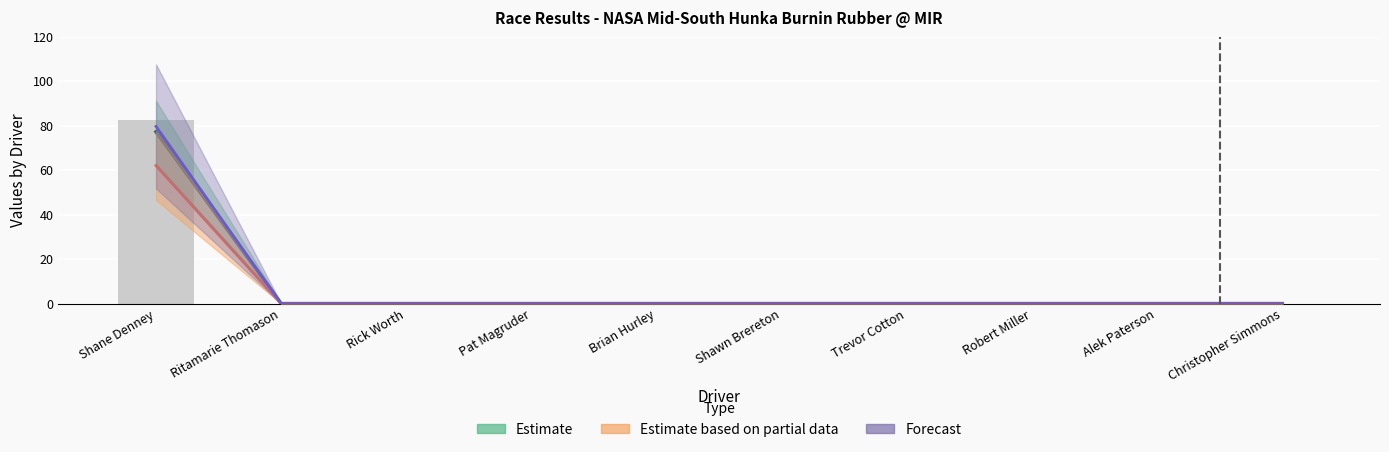

Reading left to right, list all the values displayed in this chart.

Shane Denney=82.5	Ritamarie Thomason=0.0	Rick Worth=0.0	Pat Magruder=0.0	Brian Hurley=0.0	Shawn Brereton=0.0	Trevor Cotton=0.0	Robert Miller=0.0	Alek Paterson=0.0	Christopher Simmons=0.0